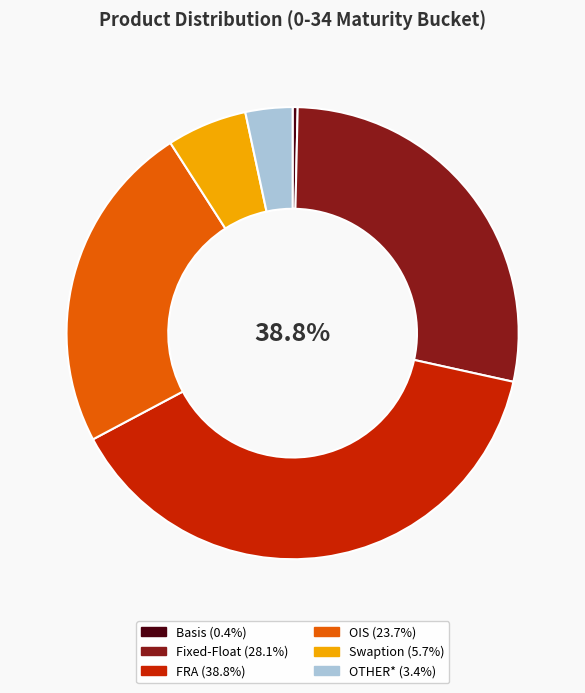

The FRA slice represents 39% of the pie. True or false?

True